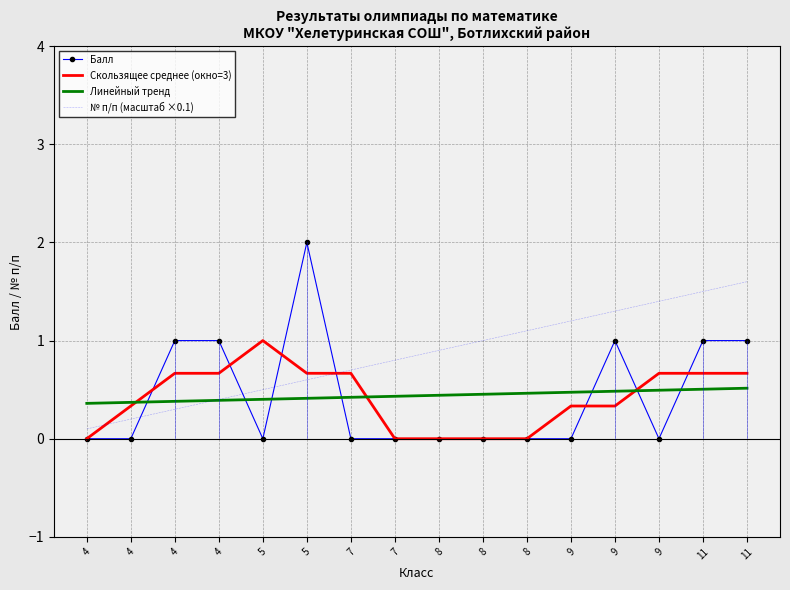

Reading left to right, extract all data points from this chart.

Балл: 0.0	0.0	1.0	1.0	0.0	2.0	0.0	0.0	0.0	0.0	0.0	0.0	1.0	0.0	1.0	1.0
Скользящее среднее (окно=3): 0.0	0.3	0.7	0.7	1.0	0.7	0.7	0.0	0.0	0.0	0.0	0.3	0.3	0.7	0.7	0.7
Линейный тренд: 0.4	0.4	0.4	0.4	0.4	0.4	0.4	0.4	0.4	0.5	0.5	0.5	0.5	0.5	0.5	0.5
№ п/п (масштаб ×0.1): 0.1	0.2	0.3	0.4	0.5	0.6	0.7	0.8	0.9	1.0	1.1	1.2	1.3	1.4	1.5	1.6